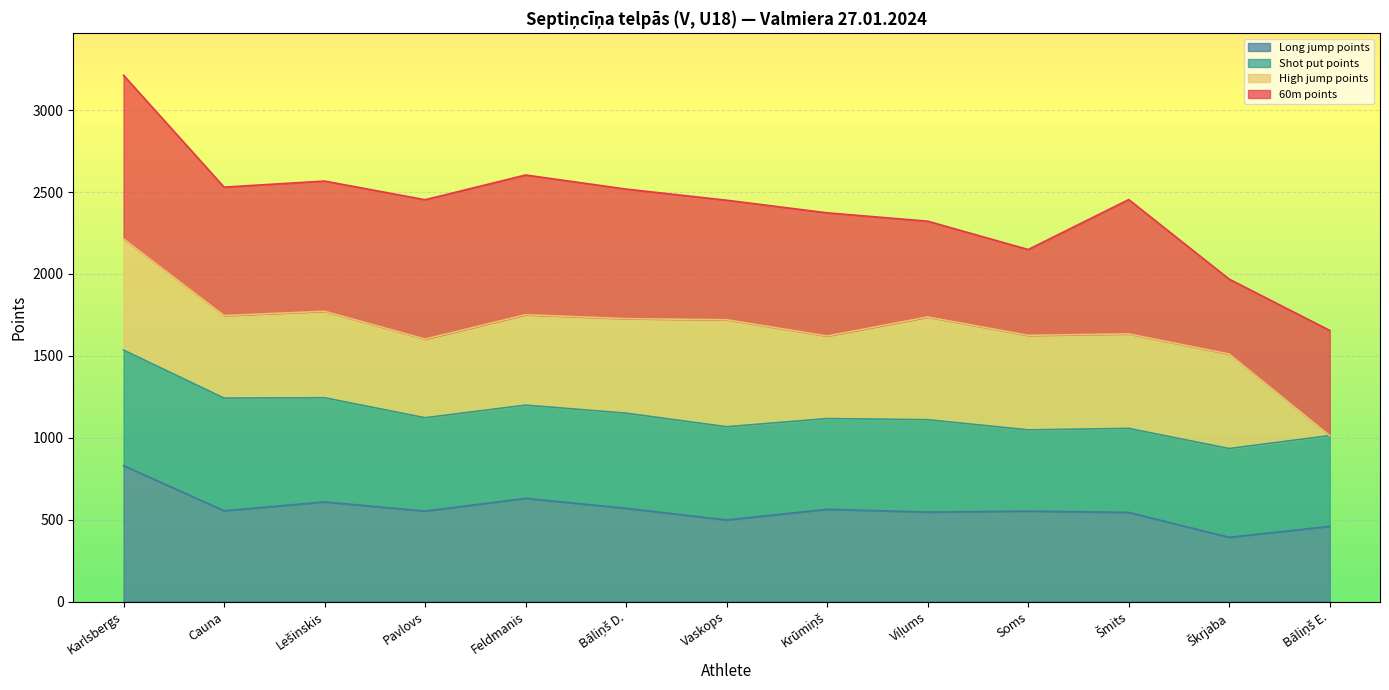

Is it true that Long jump points equals 554 at Cauna?

True